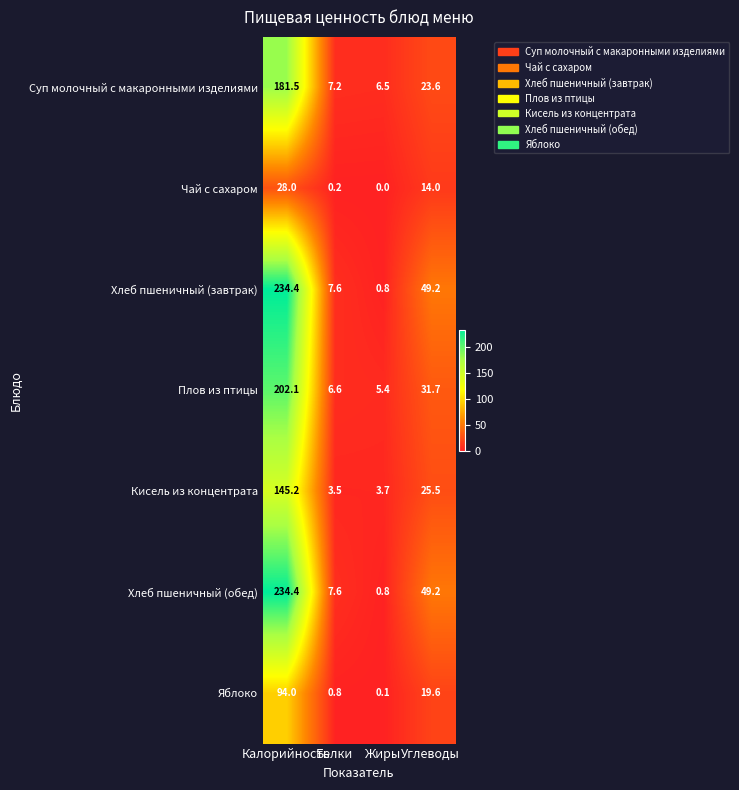

What is the difference between the maximum and minimum values in the Яблоко series?

93.9